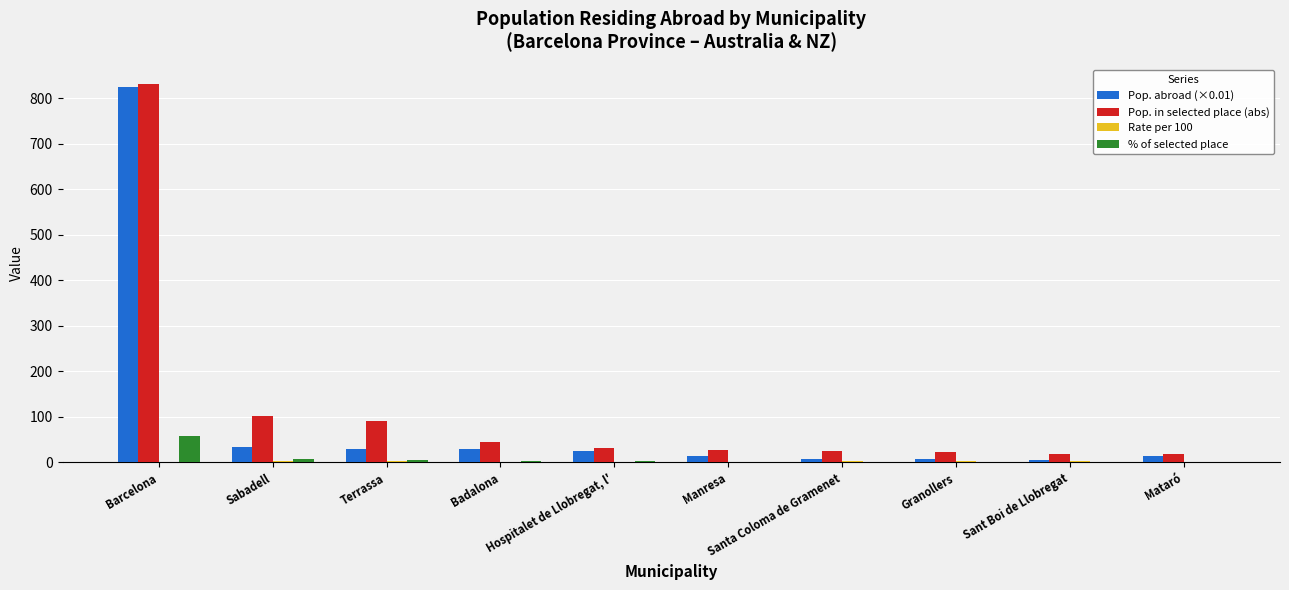

What is the average value of the % of selected place series?

8.4